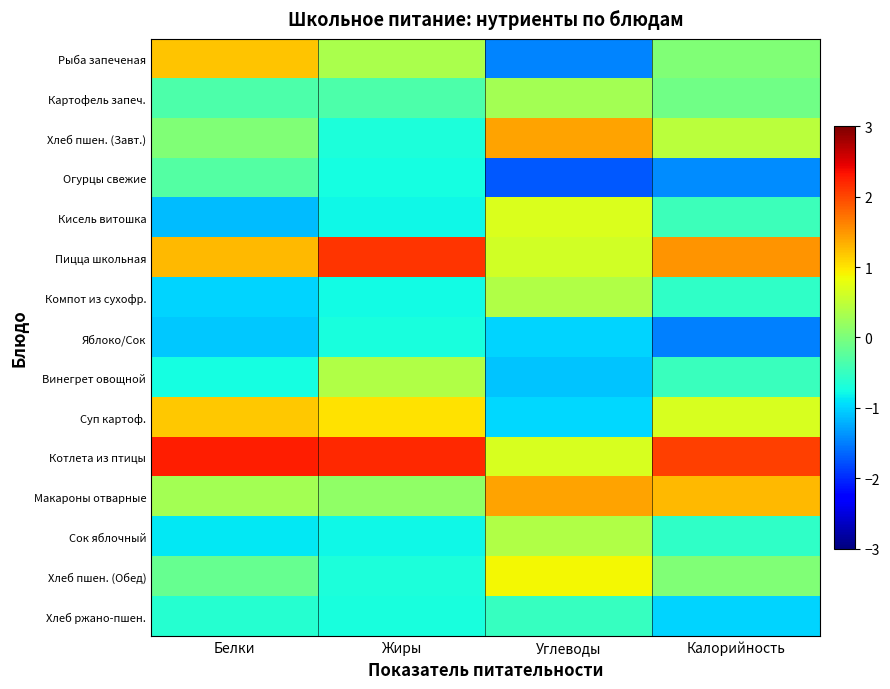

Reading left to right, extract all data points from this chart.

Рыба запеченая: Белки=1.2	Жиры=0.4	Углеводы=-1.5	Калорийность=0.0
Картофель запеч.: Белки=-0.3	Жиры=-0.3	Углеводы=0.3	Калорийность=-0.1
Хлеб пшен. (Завт.): Белки=0.0	Жиры=-0.7	Углеводы=1.4	Калорийность=0.5
Огурцы свежие: Белки=-0.3	Жиры=-0.7	Углеводы=-1.7	Калорийность=-1.4
Кисель витошка: Белки=-1.1	Жиры=-0.8	Углеводы=0.7	Калорийность=-0.4
Пицца школьная: Белки=1.3	Жиры=2.1	Углеводы=0.6	Калорийность=1.5
Компот из сухофр.: Белки=-1.0	Жиры=-0.8	Углеводы=0.4	Калорийность=-0.6
Яблоко/Сок: Белки=-1.1	Жиры=-0.7	Углеводы=-1.0	Калорийность=-1.5
Винегрет овощной: Белки=-0.7	Жиры=0.4	Углеводы=-1.1	Калорийность=-0.5
Суп картоф.: Белки=1.2	Жиры=1.0	Углеводы=-1.0	Калорийность=0.7
Котлета из птицы: Белки=2.3	Жиры=2.2	Углеводы=0.7	Калорийность=2.0
Макароны отварные: Белки=0.3	Жиры=0.2	Углеводы=1.4	Калорийность=1.3
Сок яблочный: Белки=-0.9	Жиры=-0.8	Углеводы=0.4	Калорийность=-0.5
Хлеб пшен. (Обед): Белки=-0.2	Жиры=-0.7	Углеводы=0.9	Калорийность=0.0
Хлеб ржано-пшен.: Белки=-0.6	Жиры=-0.7	Углеводы=-0.5	Калорийность=-1.0